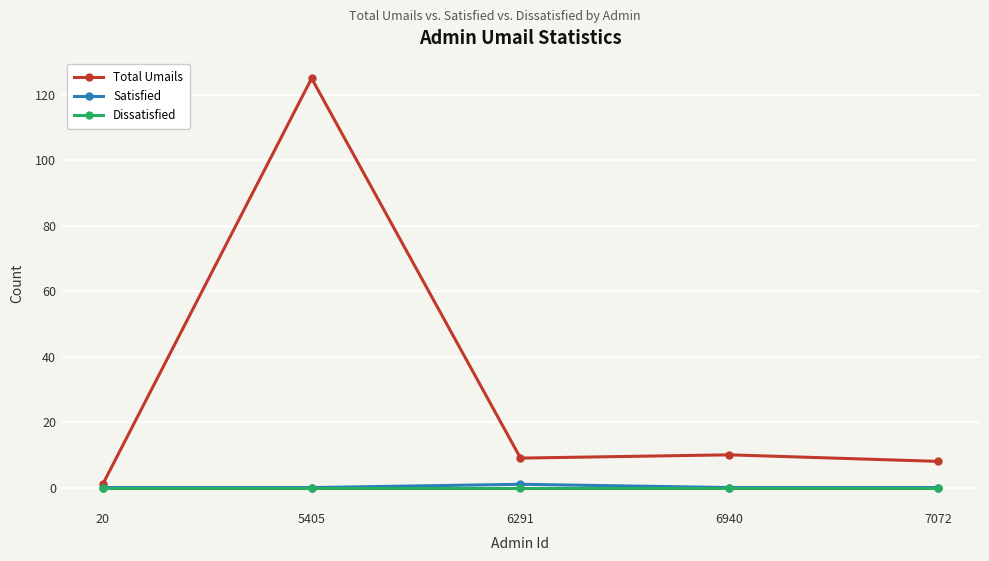

At which category does Total Umails reach its first local valley?

6291